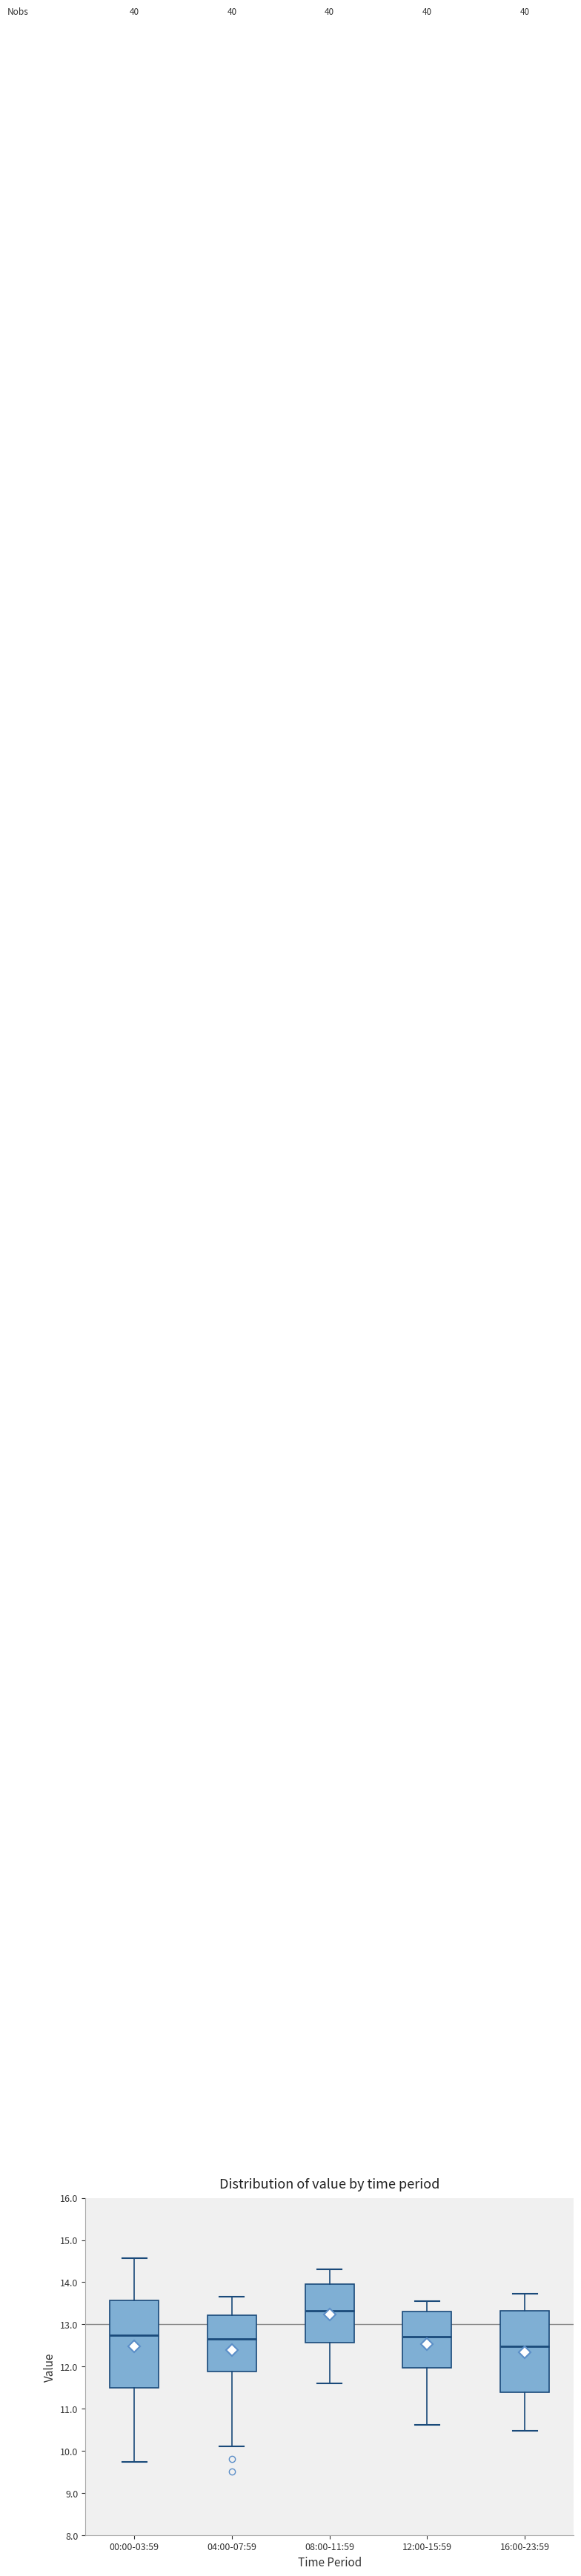

Reading left to right, transcribe this box plot: for each box, give where its median line is, the range the box spans, and where its two whiskers end, as read against the y-axis. The values are not printed on the chart, so give them approximately, as read against the axis.

00:00-03:59: median 12.8, box 11.5 to 13.6, whiskers 9.7 to 14.6
04:00-07:59: median 12.7, box 11.9 to 13.2, whiskers 10.1 to 13.7
08:00-11:59: median 13.3, box 12.6 to 14.0, whiskers 11.6 to 14.3
12:00-15:59: median 12.7, box 12.0 to 13.3, whiskers 10.6 to 13.6
16:00-23:59: median 12.5, box 11.4 to 13.3, whiskers 10.5 to 13.7